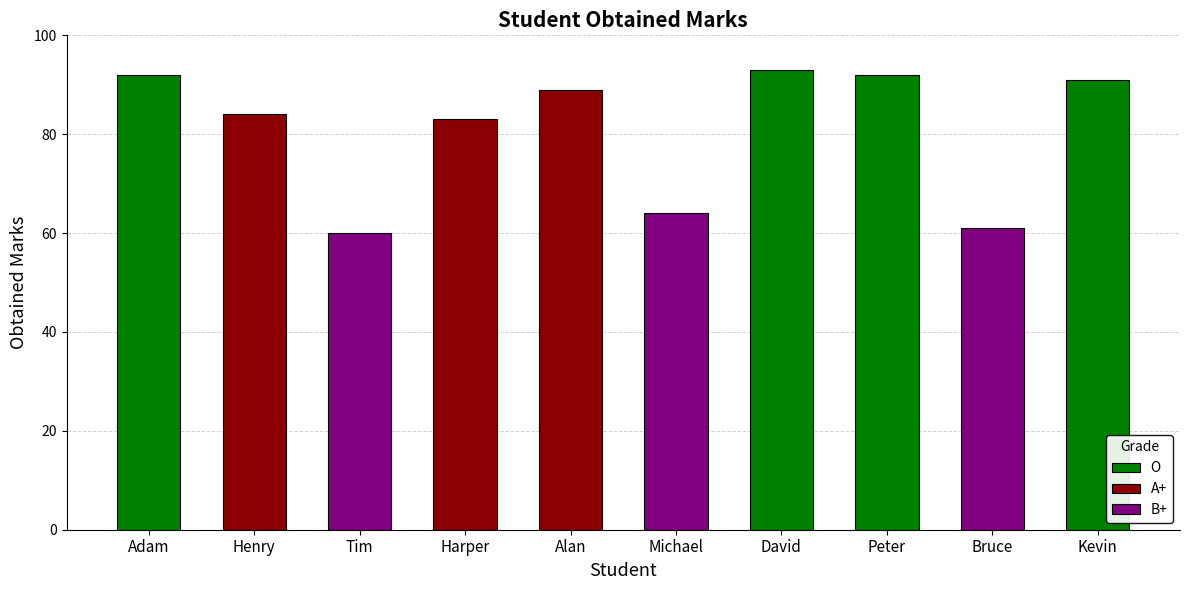

Are the bars grouped side by side (vs. stacked)?

No